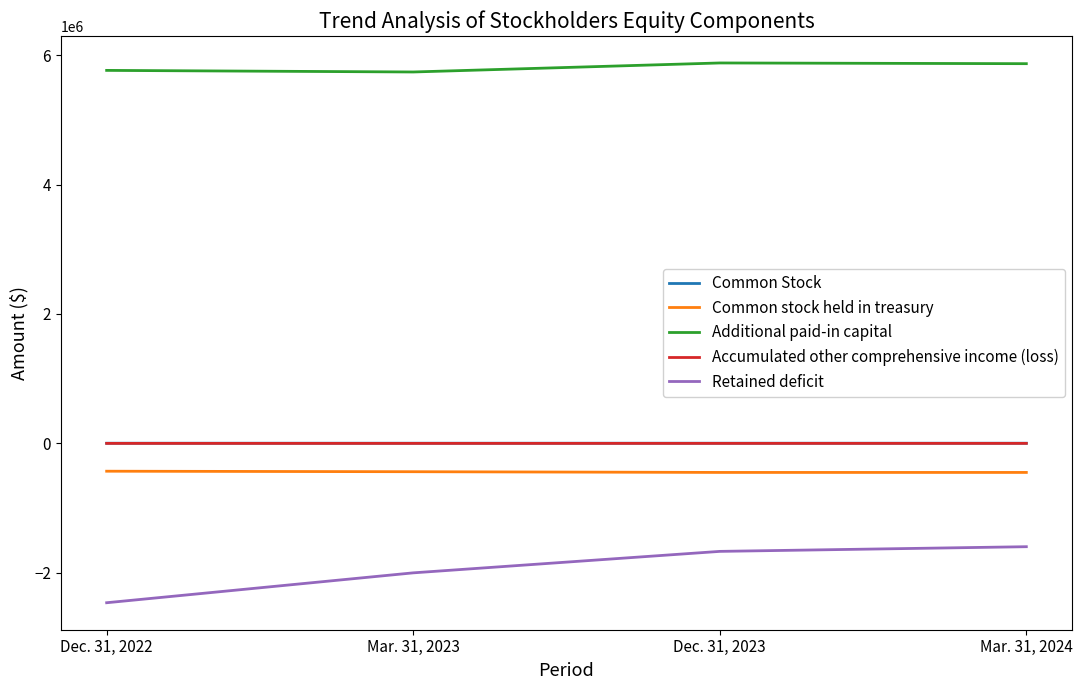

Is this an area chart (filled region under the line)?

No